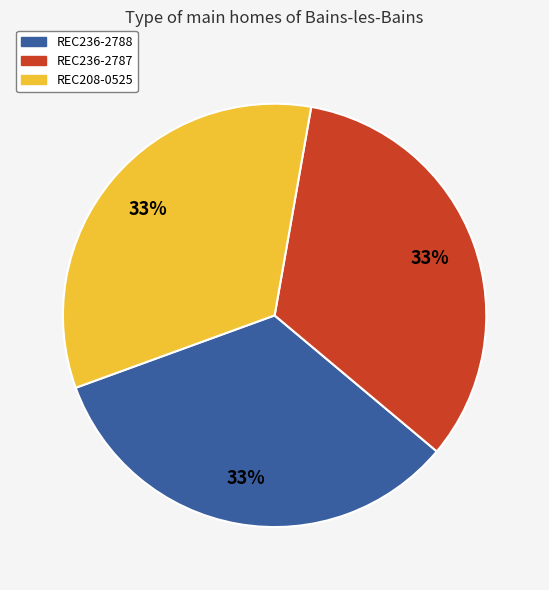

To the nearest percent, what is the average slice percentage?

33%